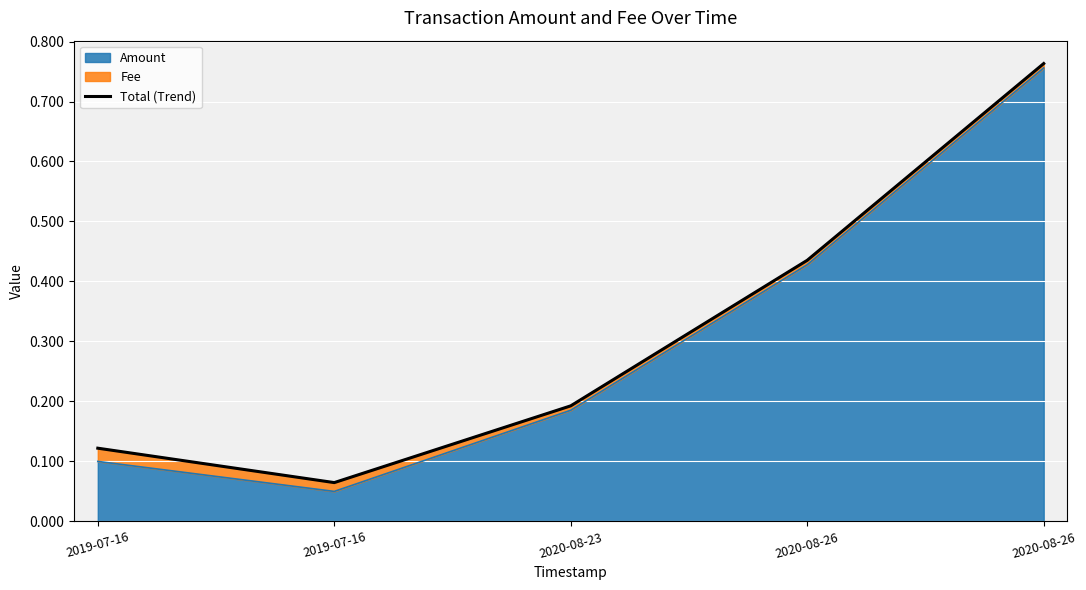

What is the average value?

0.3